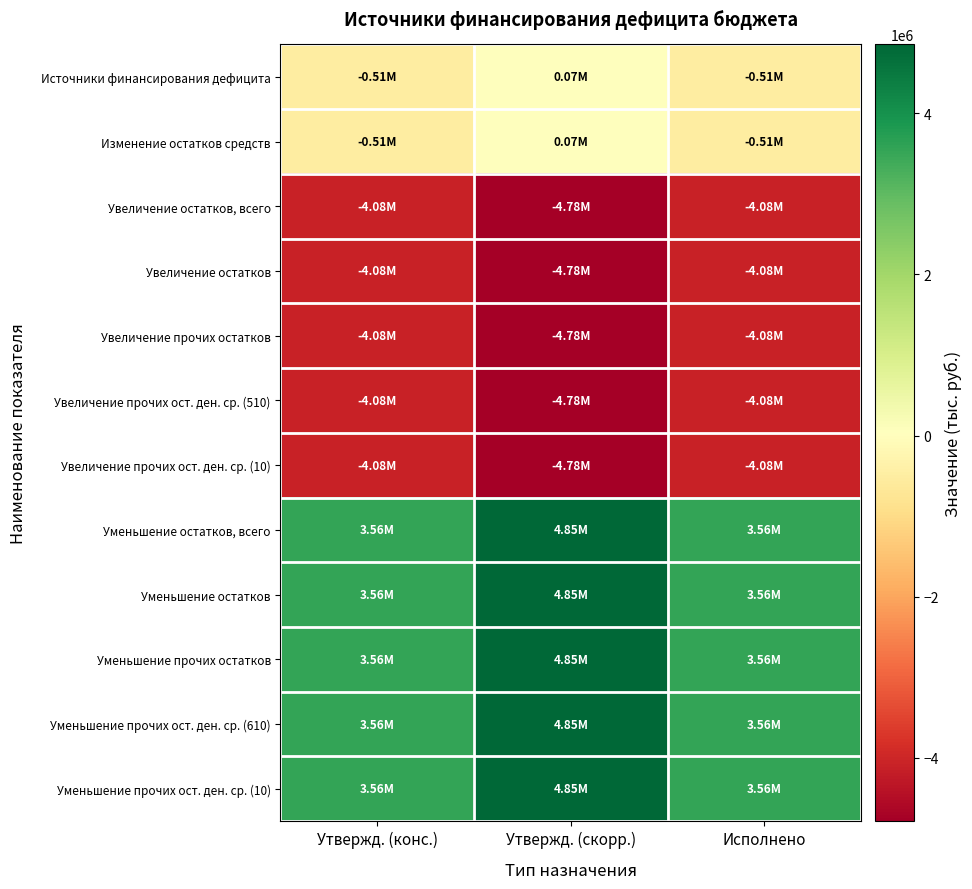

Reading left to right, extract all data points from this chart.

Источники финансирования дефицита: Утвержд. (конс.)=-513209.9	Утвержд. (скорр.)=69471.7	Исполнено=-513209.9
Изменение остатков средств: Утвержд. (конс.)=-513209.9	Утвержд. (скорр.)=69471.7	Исполнено=-513209.9
Увеличение остатков, всего: Утвержд. (конс.)=-4077425.0	Утвержд. (скорр.)=-4784400.0	Исполнено=-4077425.0
Увеличение остатков: Утвержд. (конс.)=-4077425.0	Утвержд. (скорр.)=-4784400.0	Исполнено=-4077425.0
Увеличение прочих остатков: Утвержд. (конс.)=-4077425.0	Утвержд. (скорр.)=-4784400.0	Исполнено=-4077425.0
Увеличение прочих ост. ден. ср. (510): Утвержд. (конс.)=-4077425.0	Утвержд. (скорр.)=-4784400.0	Исполнено=-4077425.0
Увеличение прочих ост. ден. ср. (10): Утвержд. (конс.)=-4077425.0	Утвержд. (скорр.)=-4784400.0	Исполнено=-4077425.0
Уменьшение остатков, всего: Утвержд. (конс.)=3564215.2	Утвержд. (скорр.)=4853871.7	Исполнено=3564215.2
Уменьшение остатков: Утвержд. (конс.)=3564215.2	Утвержд. (скорр.)=4853871.7	Исполнено=3564215.2
Уменьшение прочих остатков: Утвержд. (конс.)=3564215.2	Утвержд. (скорр.)=4853871.7	Исполнено=3564215.2
Уменьшение прочих ост. ден. ср. (610): Утвержд. (конс.)=3564215.2	Утвержд. (скорр.)=4853871.7	Исполнено=3564215.2
Уменьшение прочих ост. ден. ср. (10): Утвержд. (конс.)=3564215.2	Утвержд. (скорр.)=4853871.7	Исполнено=3564215.2